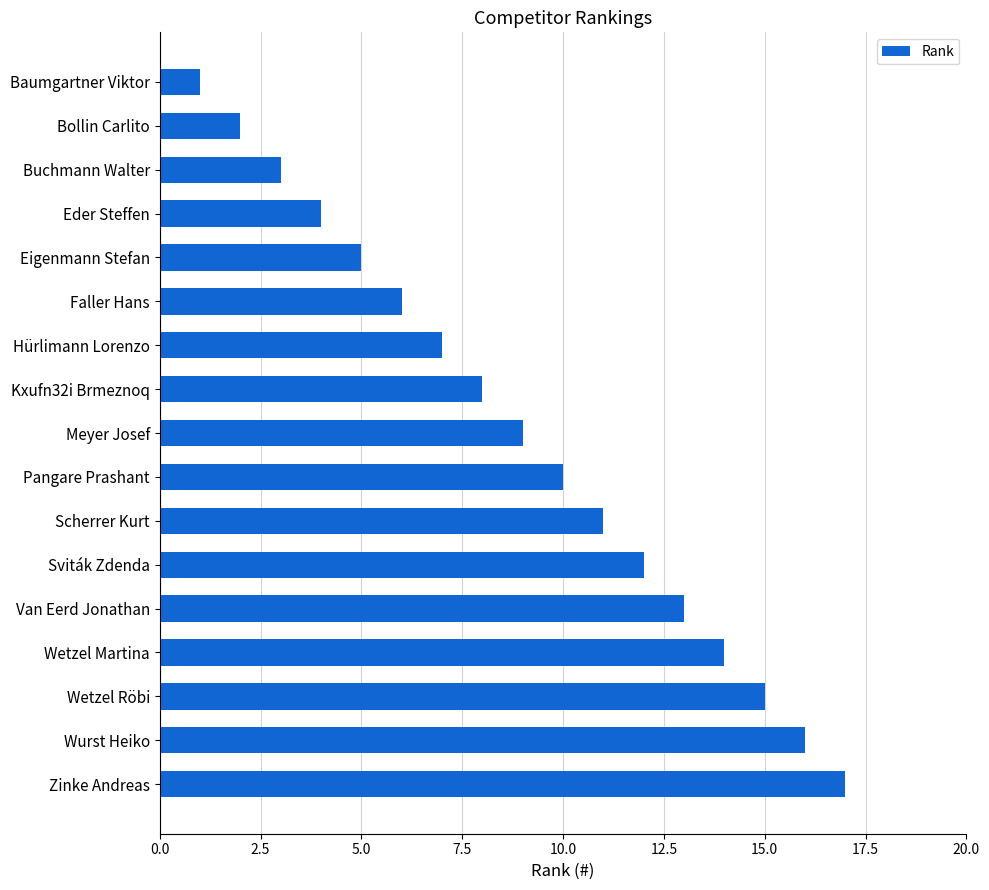

How many categories are shown in the chart?

17